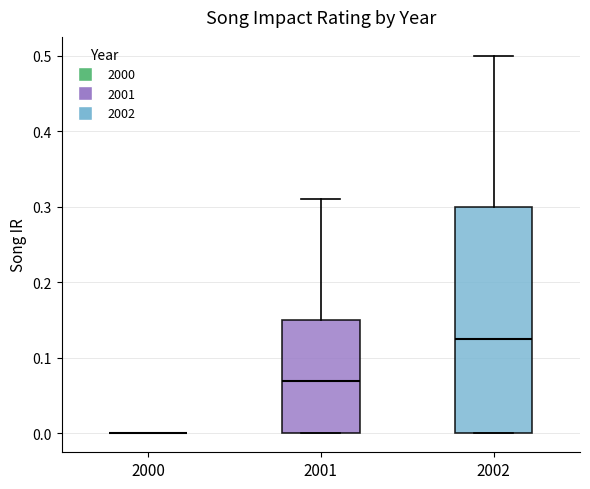

Reading left to right, transcribe this box plot: for each box, give where its median line is, the range the box spans, and where its two whiskers end, as read against the y-axis. The values are not printed on the chart, so give them approximately, as read against the axis.

2000: box collapsed to a line at 0.00, whiskers 0.00 to 0.00
2001: median 0.07, box 0.00 to 0.15, whiskers 0.00 to 0.31
2002: median 0.13, box 0.00 to 0.30, whiskers 0.00 to 0.50